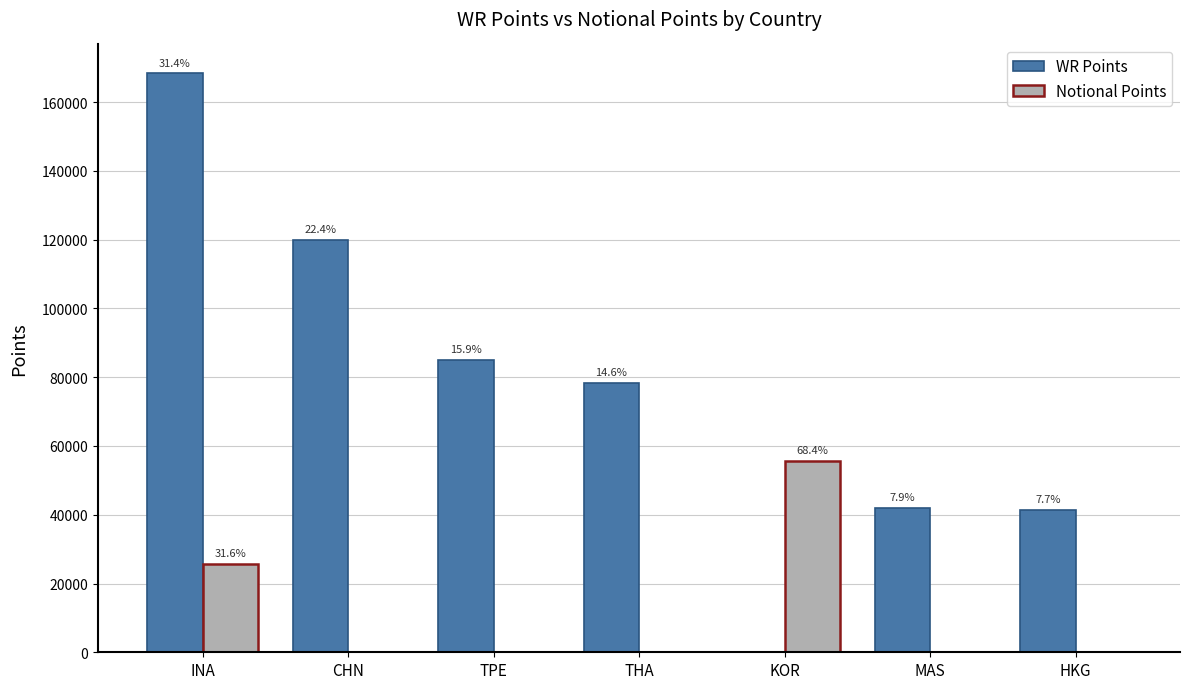

Reading right to left, what are all the values shown in this chart?

WR Points: 41480	42067	0	78333	85157	120023	168379
Notional Points: 0	0	55692	0	0	0	25780